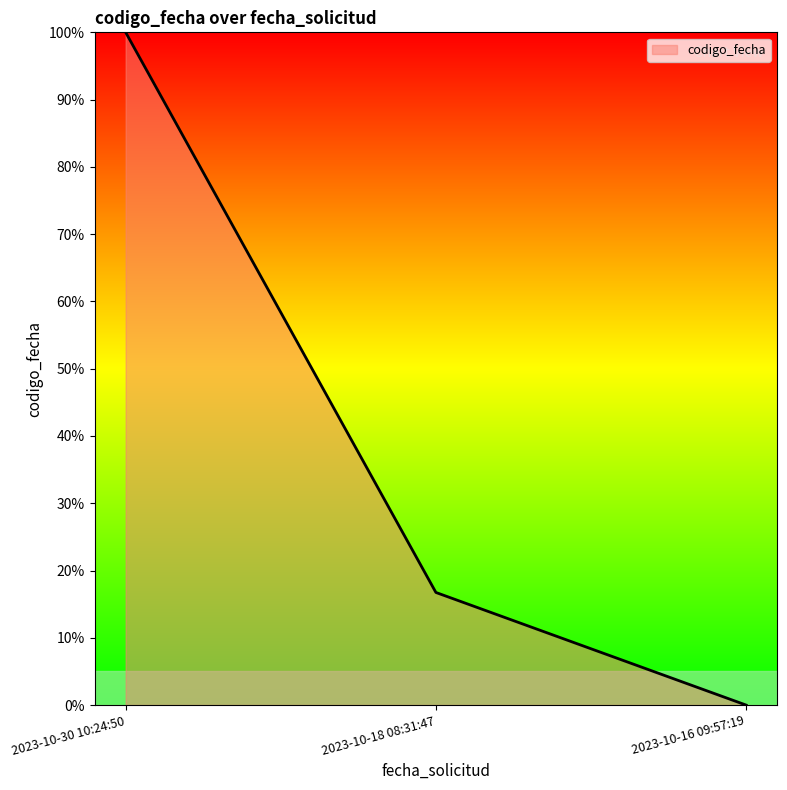

Count the values in the range 0 to 1.

3